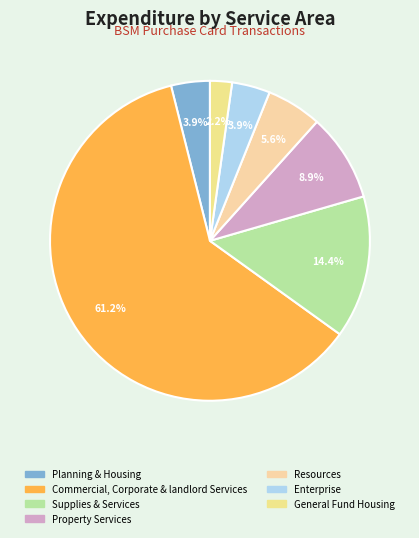

Which has a higher value, Enterprise or Commercial, Corporate & landlord Services?

Commercial, Corporate & landlord Services